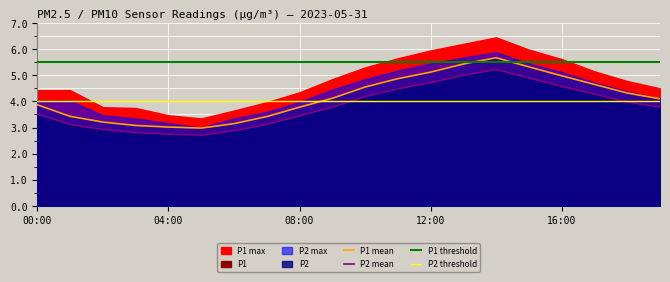

True or false: P2 and P1 intersect in this chart.

False